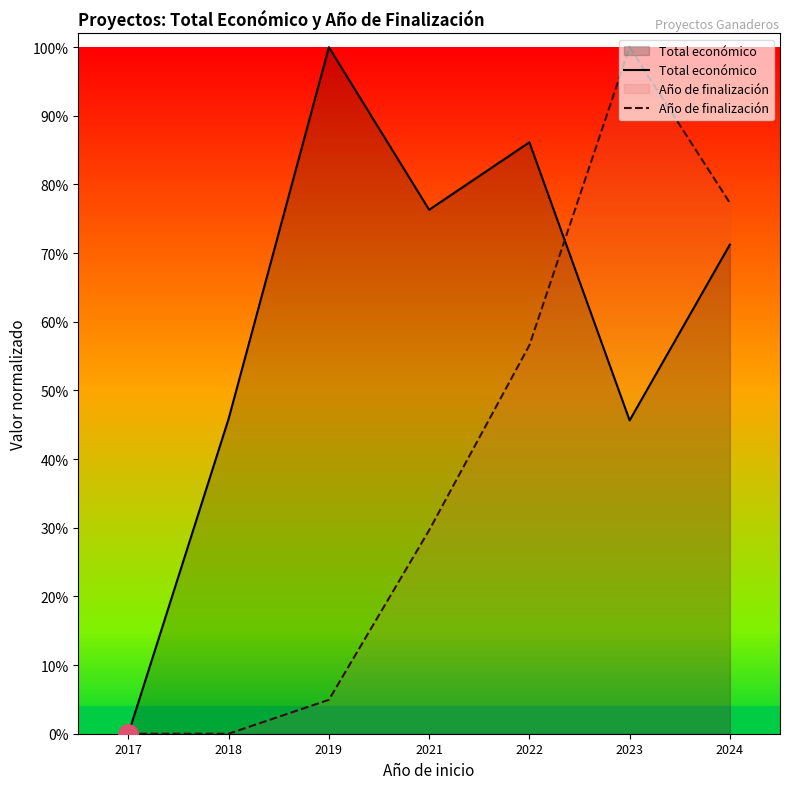

Reading left to right, extract all data points from this chart.

Total económico: 0.0	0.5	1.0	0.8	0.9	0.5	0.7
Año de finalización: 0.0	0.0	0.0	0.3	0.6	1.0	0.8